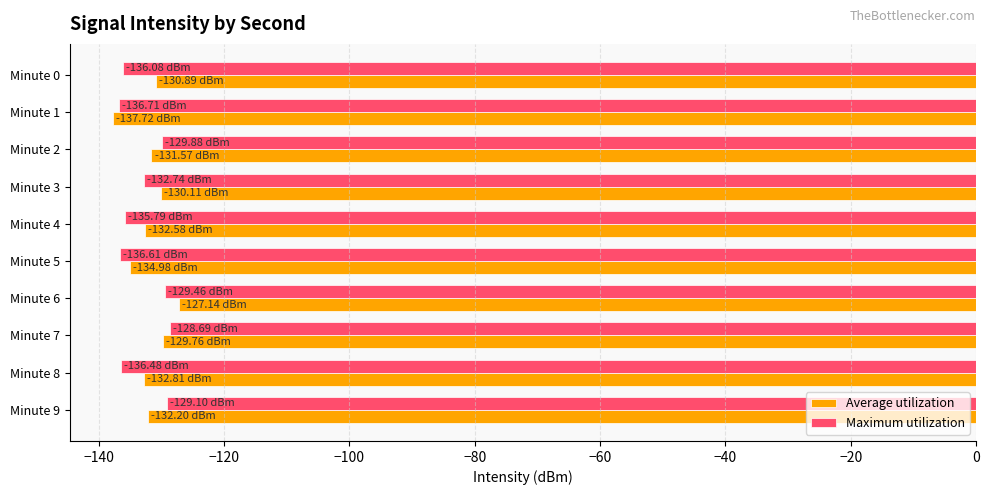

What is the total value across all series at Minute 4?

-268.4